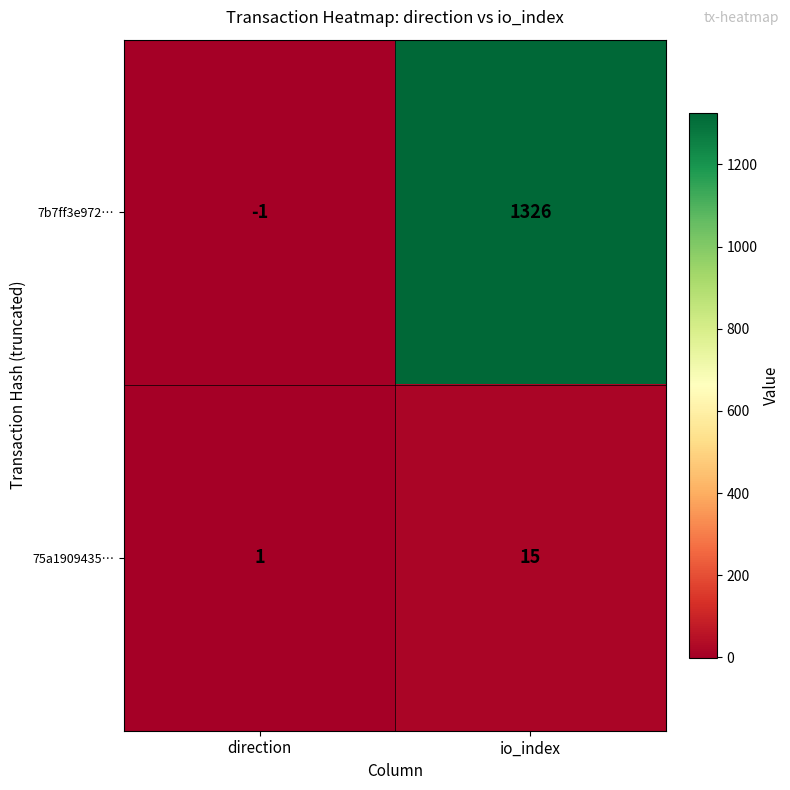

What is the difference between the highest and lowest values at direction?

2